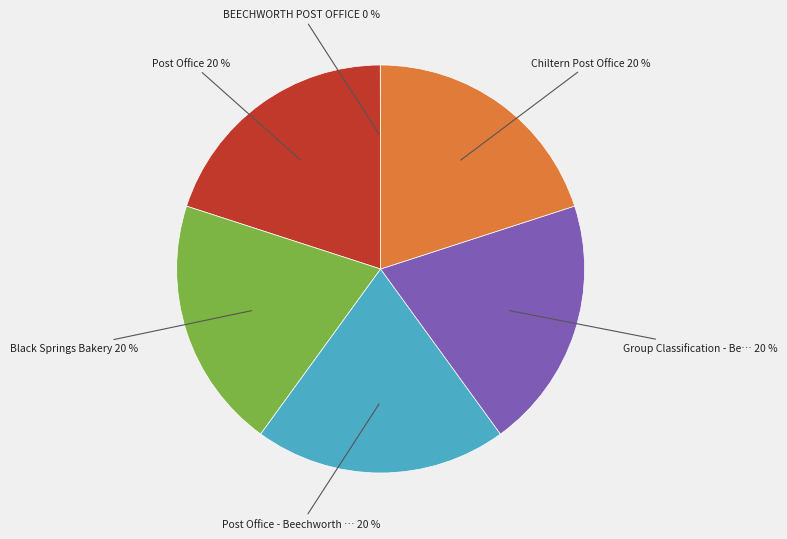

Is there any slice that represents more than half of the pie?

No